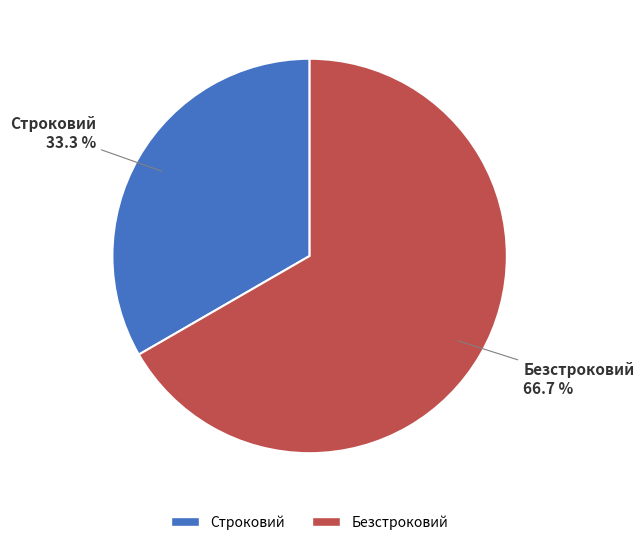

To the nearest percent, what is the average slice percentage?

50%